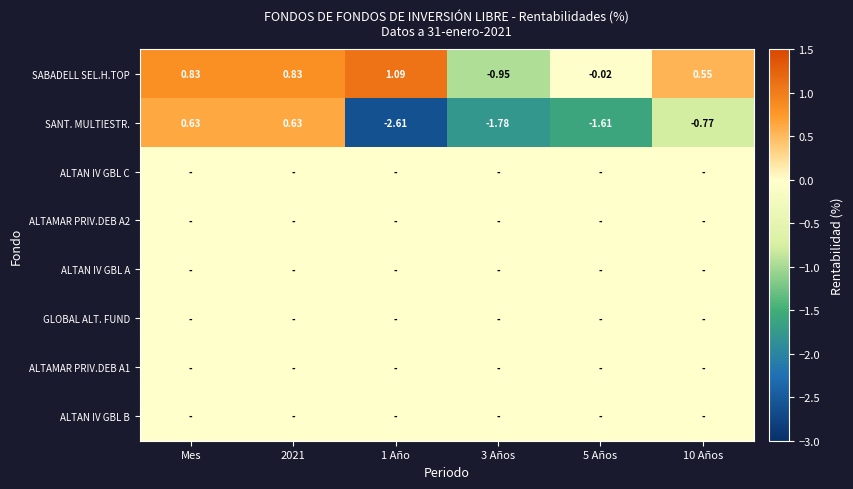

Where does the SABADELL SEL.H.TOP series first go above 0?

Mes